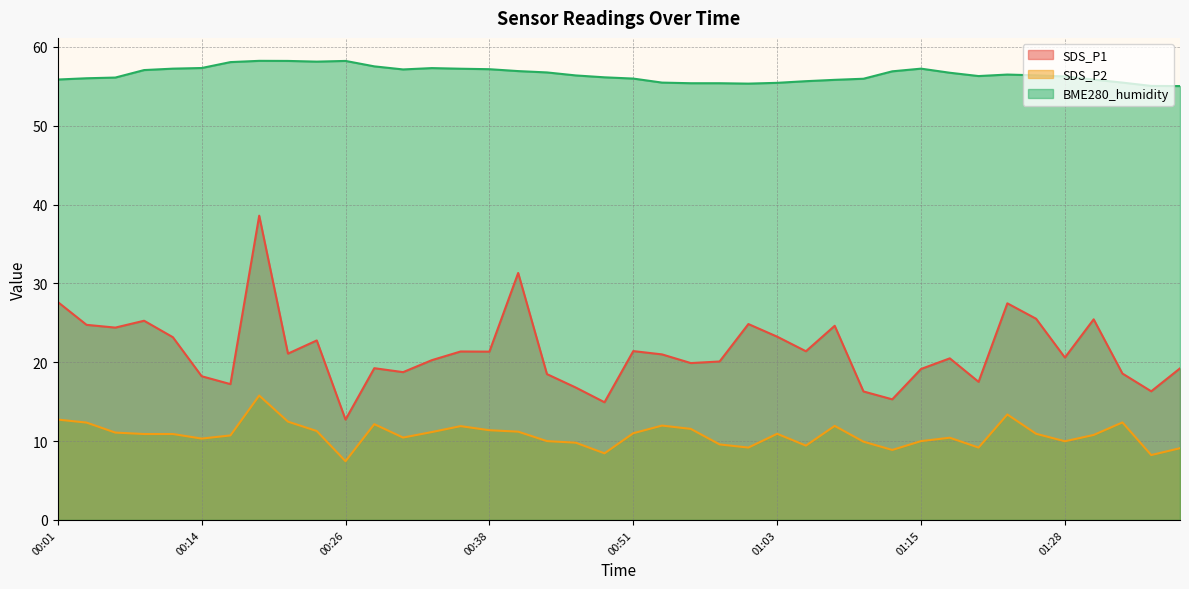

True or false: SDS_P2 and SDS_P1 cross at least once.

False